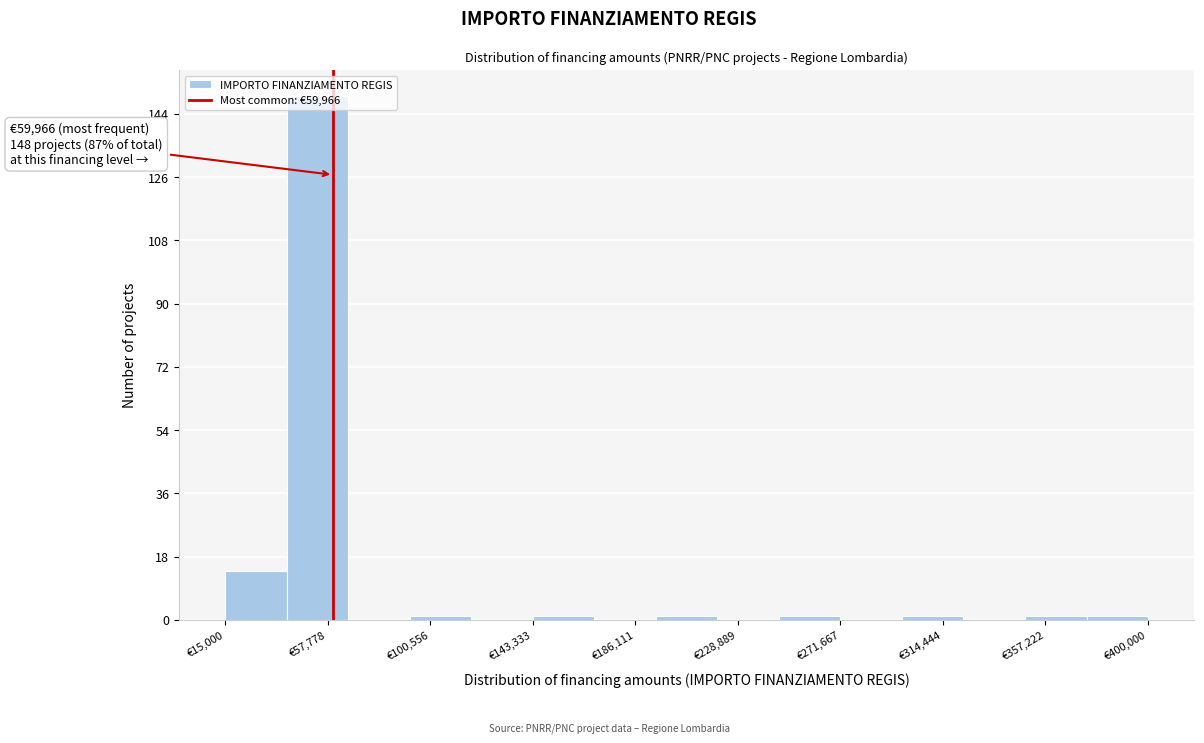

Over which range of the x-axis is the bar tallest?

40000 to 65000